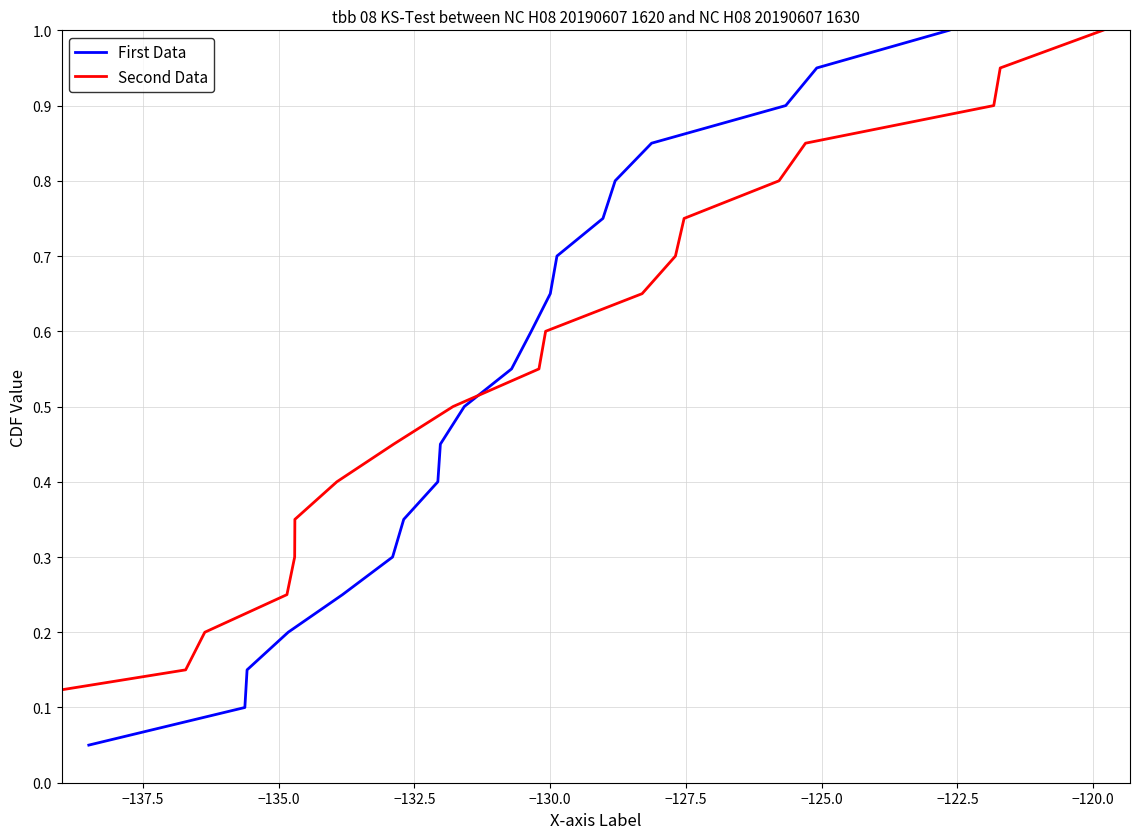

Reading left to right, what are all the values shown in this chart?

First Data: 0.1	0.1	0.1	0.2	0.2	0.3	0.3	0.4	0.5	0.5	0.6	0.6	0.7	0.7	0.8	0.8	0.8	0.9	0.9	1.0
Second Data: 0.1	0.1	0.1	0.2	0.2	0.3	0.3	0.4	0.5	0.5	0.6	0.6	0.7	0.7	0.8	0.8	0.8	0.9	0.9	1.0